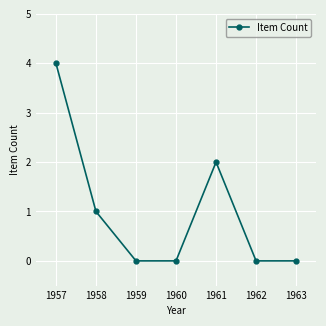

Between 1958 and 1961, which is larger?

1961